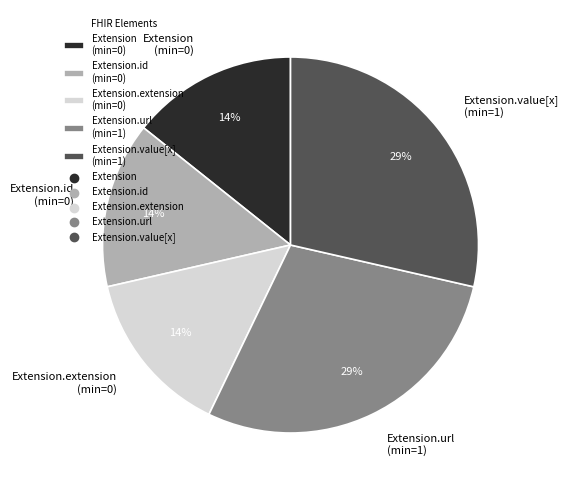

Is there any slice that represents more than half of the pie?

No